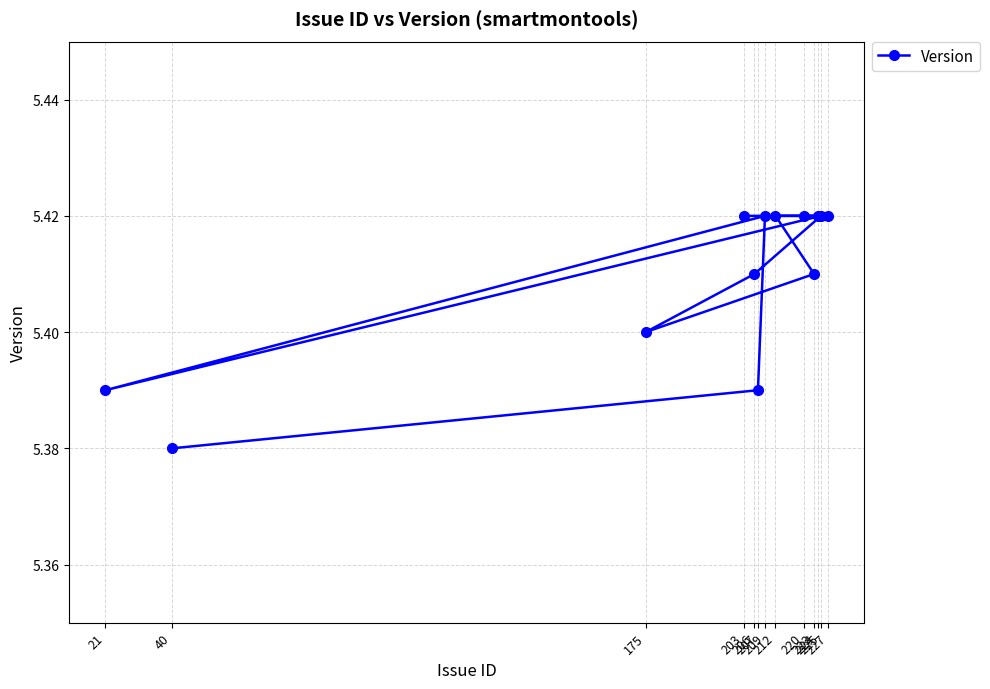

Approximately how many times larger is the value at 21 compared to 206?

1.0